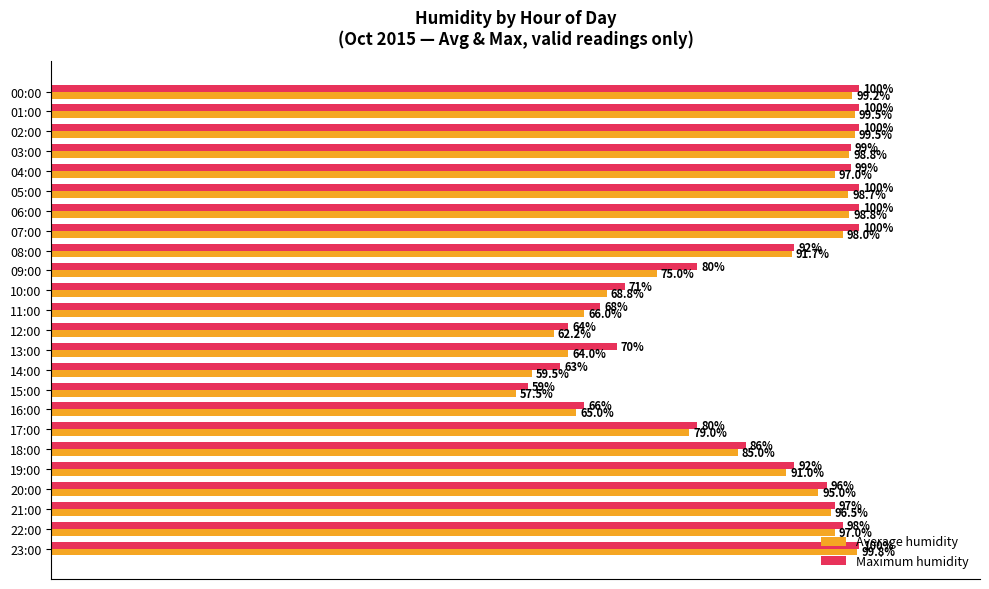

Is the value of Maximum humidity at 18:00 greater than the value of Average humidity at 04:00?

No